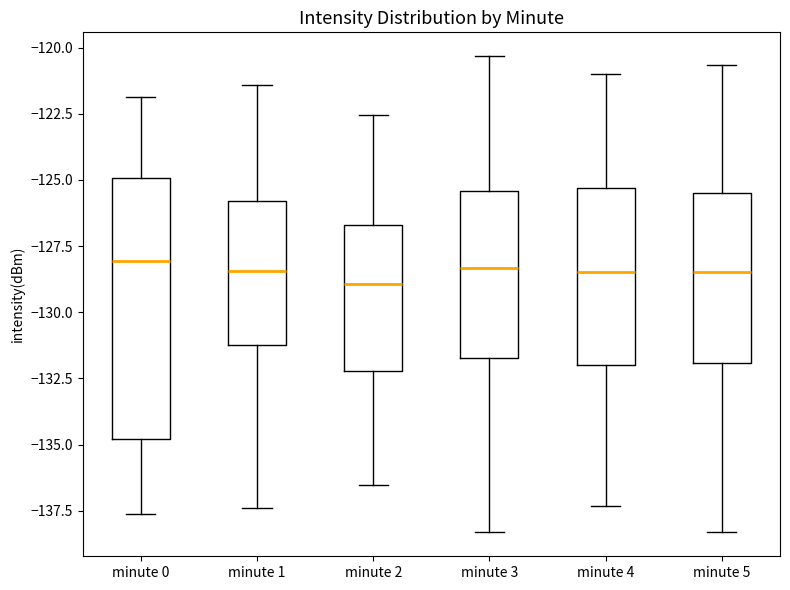

Reading left to right, transcribe this box plot: for each box, give where its median line is, the range the box spans, and where its two whiskers end, as read against the y-axis. The values are not printed on the chart, so give them approximately, as read against the axis.

minute 0: median -128.0, box -135.0 to -125.0, whiskers -137.5 to -122.0
minute 1: median -128.5, box -131.0 to -126.0, whiskers -137.5 to -121.5
minute 2: median -129.0, box -132.0 to -126.5, whiskers -136.5 to -122.5
minute 3: median -128.5, box -131.5 to -125.5, whiskers -138.5 to -120.5
minute 4: median -128.5, box -132.0 to -125.5, whiskers -137.5 to -121.0
minute 5: median -128.5, box -132.0 to -125.5, whiskers -138.5 to -120.5